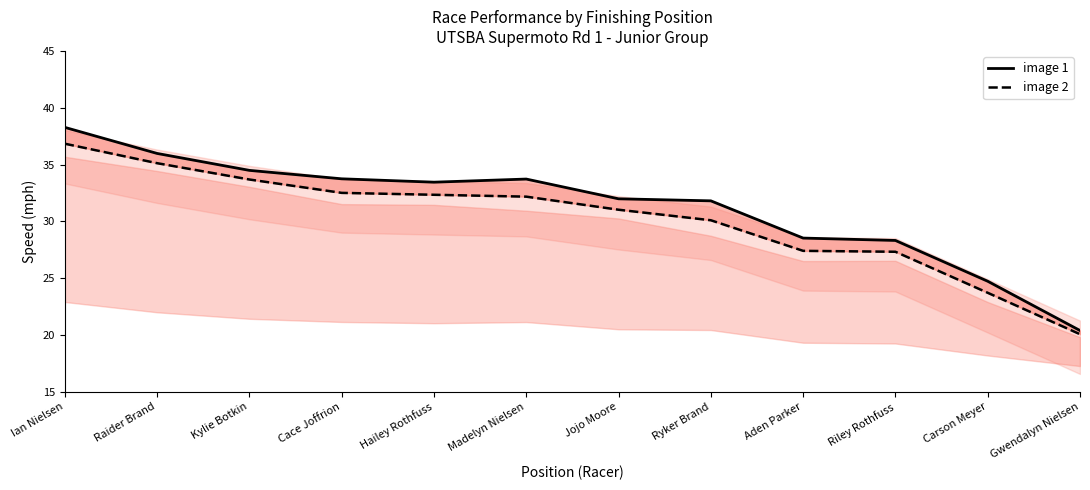

What is the difference between the maximum and minimum values in the image 1 series?

17.9